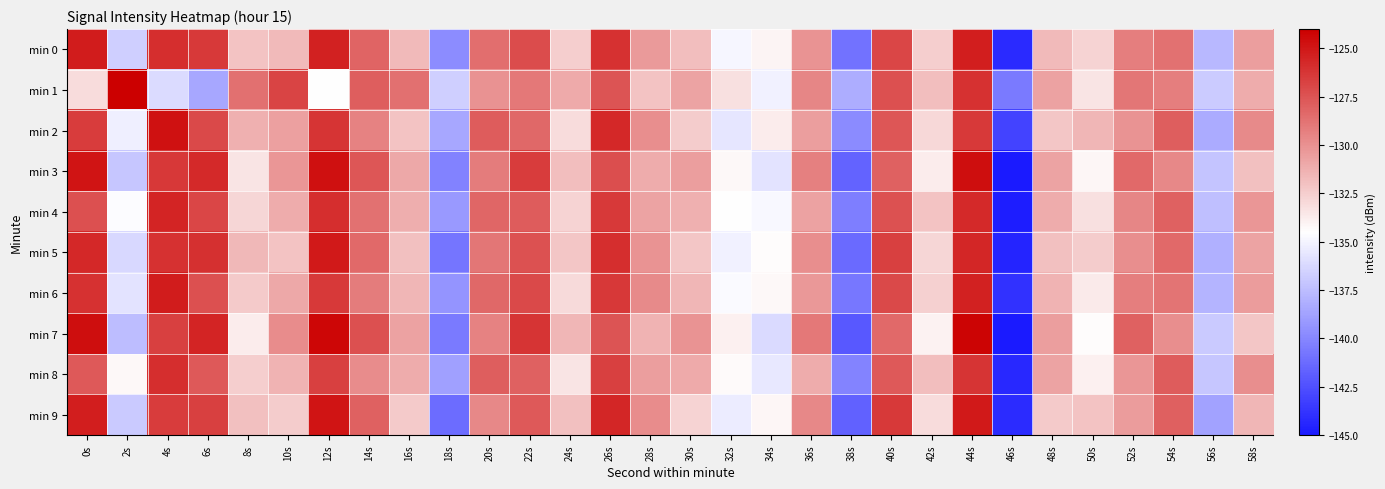

Which series changed the most between 22s and 38s?

min 7